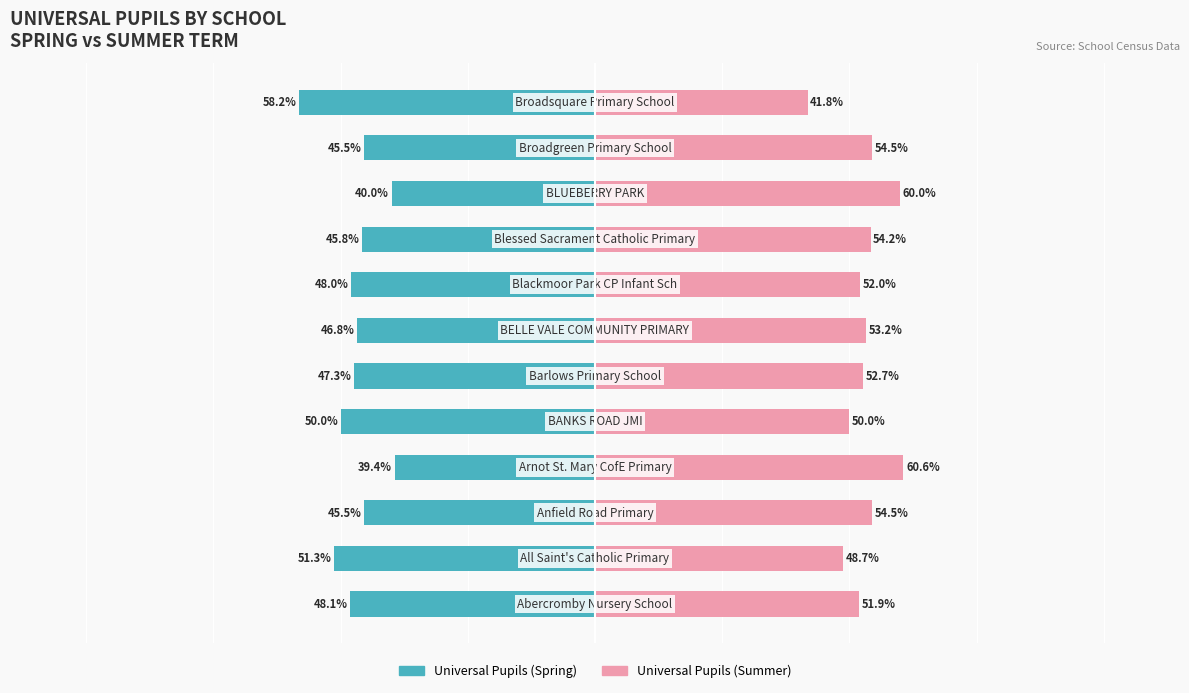

What is the minimum value shown in the chart?

-58.2